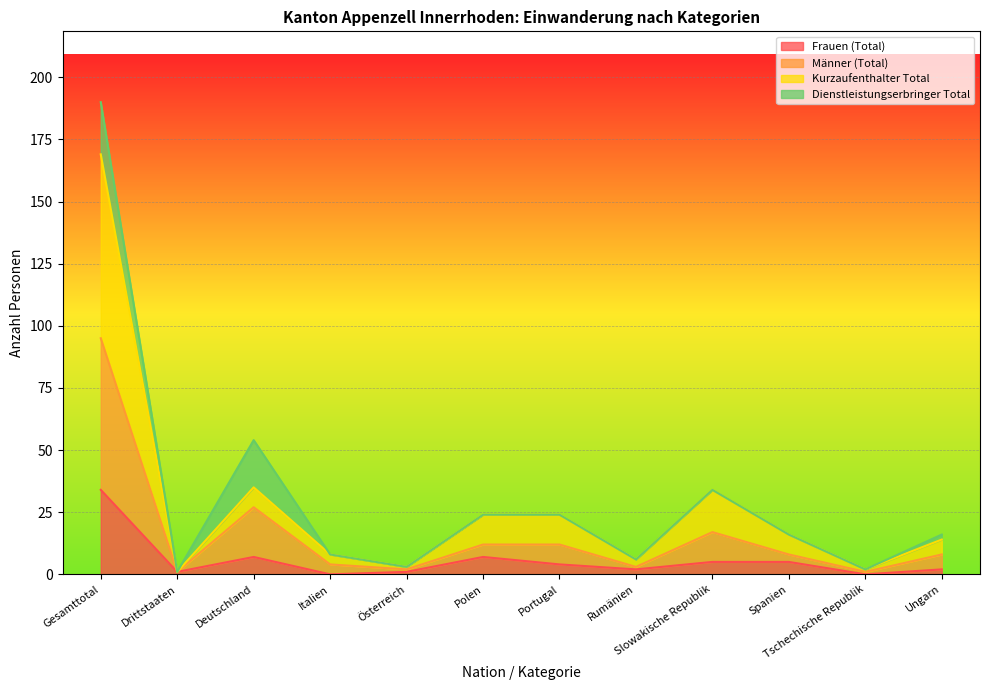

Which has a higher value, Ungarn or Drittstaaten?

Ungarn